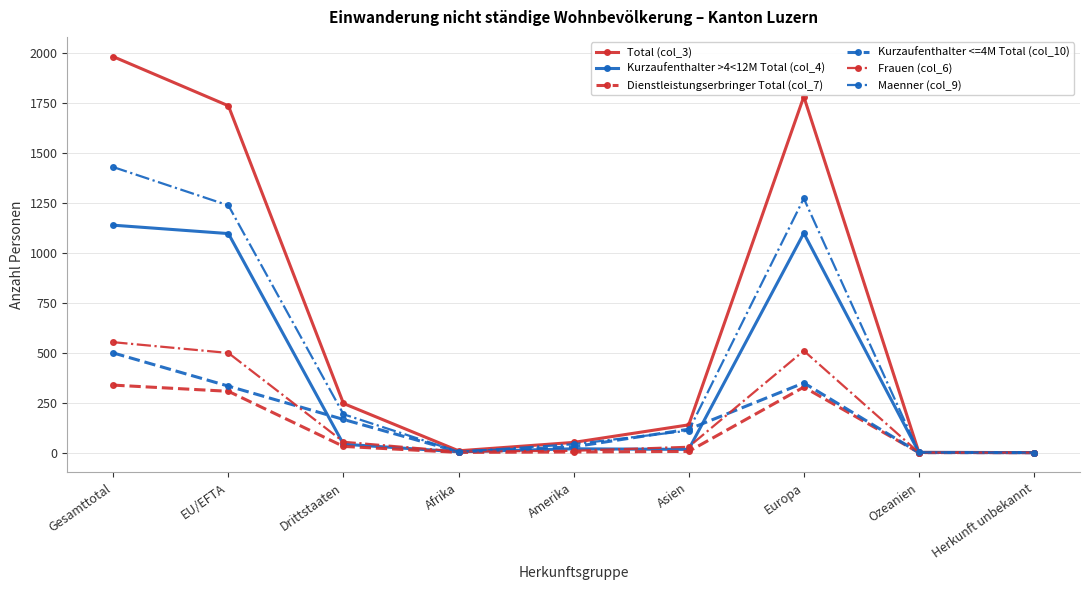

Which label corresponds to the largest value in the chart?

Gesamttotal